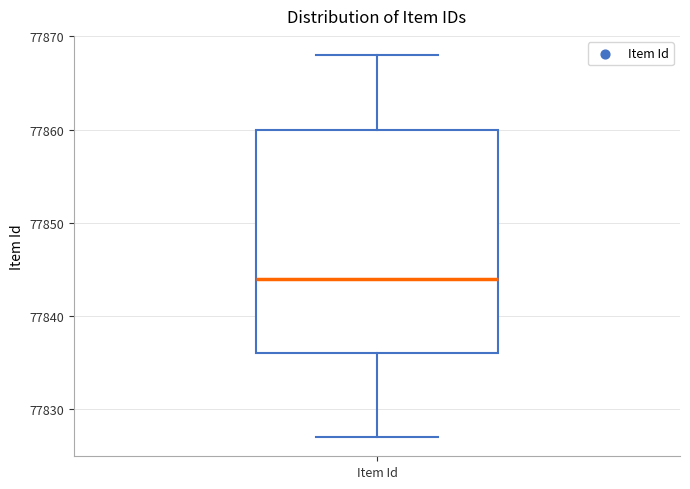

Transcribe this box plot: give where the median line is, the range the box spans, and where the two whiskers end, as read against the y-axis. The values are not printed on the chart, so give them approximately, as read against the axis.

median 77844, box 77836 to 77860, whiskers 77827 to 77868